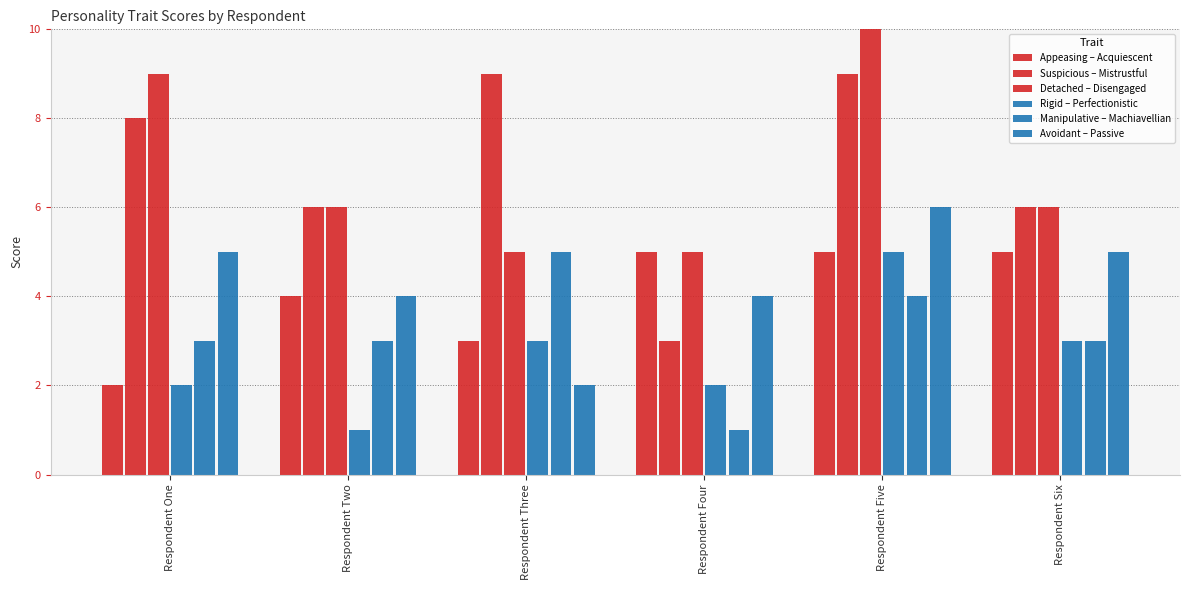

How many data points in Avoidant – Passive are less than 5?

3